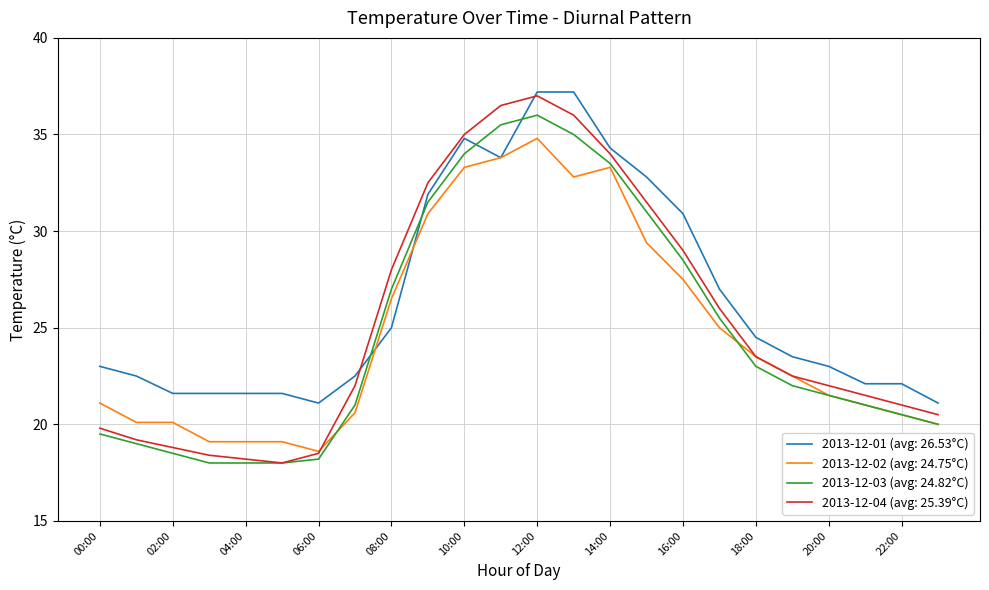

Which series ends up on top after the final intersection of 2013-12-03 (avg: 24.82°C) and 2013-12-01 (avg: 26.53°C)?

2013-12-01 (avg: 26.53°C)